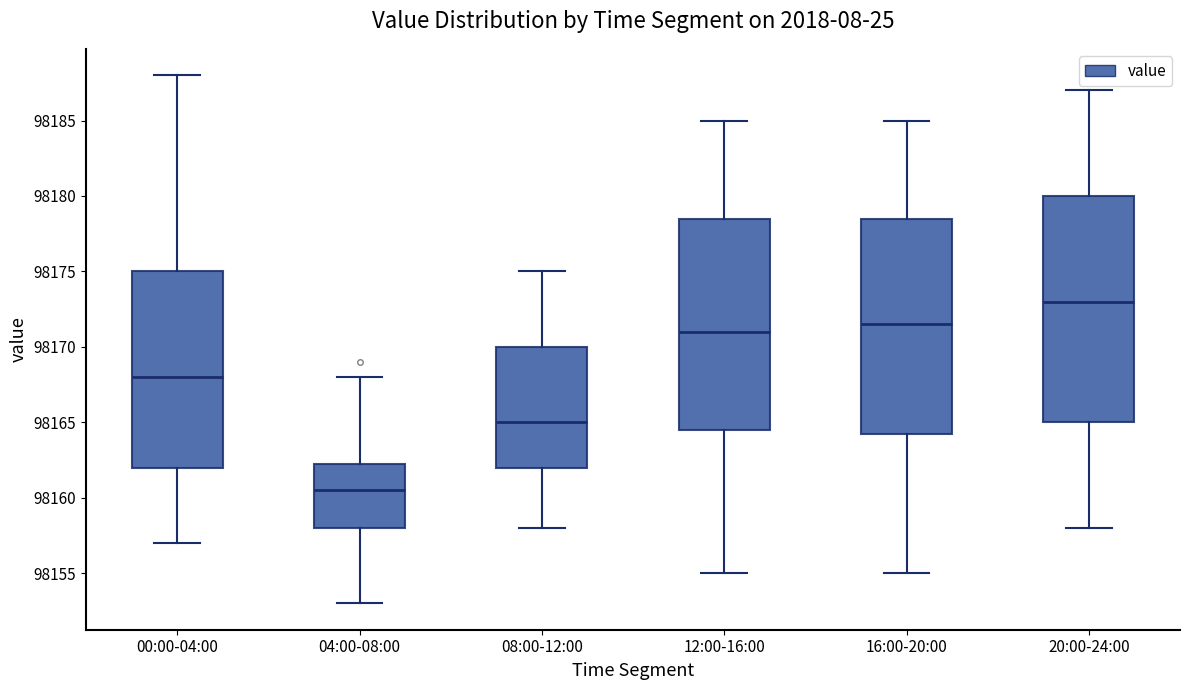

Reading left to right, read every box against the y-axis: the position of its median line, the range the box covers, and the ends of its whiskers. The values are not printed on the chart, so give them approximately, as read against the axis.

00:00-04:00: median 98168.0, box 98162.0 to 98175.0, whiskers 98157.0 to 98188.0
04:00-08:00: median 98160.5, box 98158.0 to 98162.5, whiskers 98153.0 to 98168.0
08:00-12:00: median 98165.0, box 98162.0 to 98170.0, whiskers 98158.0 to 98175.0
12:00-16:00: median 98171.0, box 98164.5 to 98178.5, whiskers 98155.0 to 98185.0
16:00-20:00: median 98171.5, box 98164.5 to 98178.5, whiskers 98155.0 to 98185.0
20:00-24:00: median 98173.0, box 98165.0 to 98180.0, whiskers 98158.0 to 98187.0